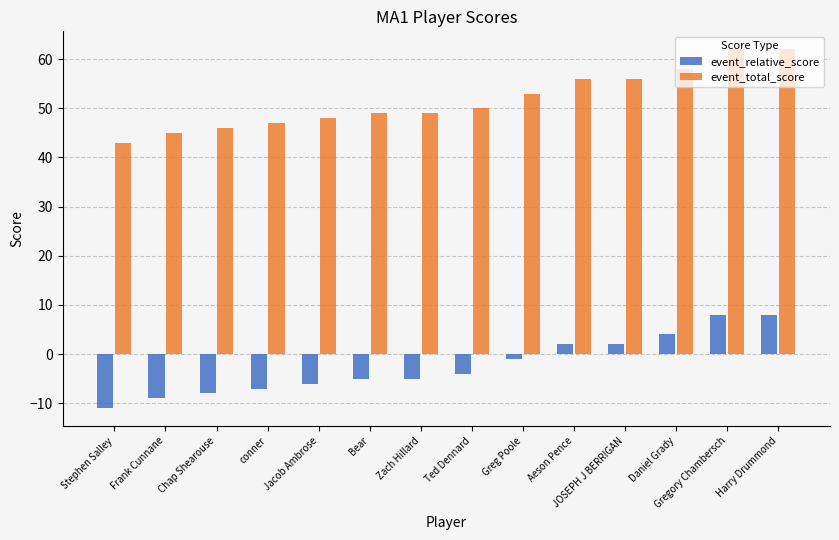

What is the label of the 3rd bar from the right?

Daniel Grady